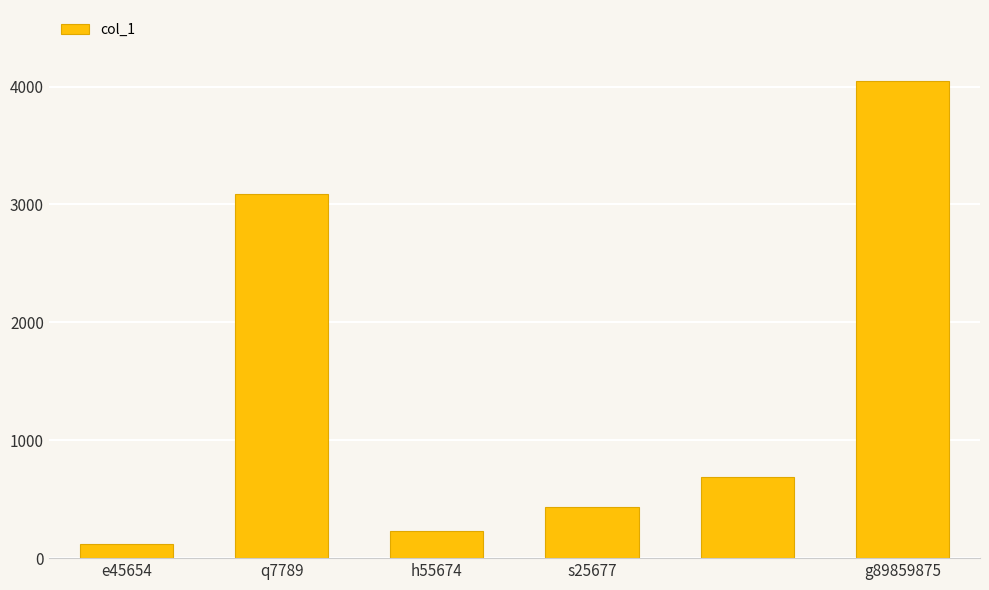

What is the difference between the second highest and minimum values?

2963